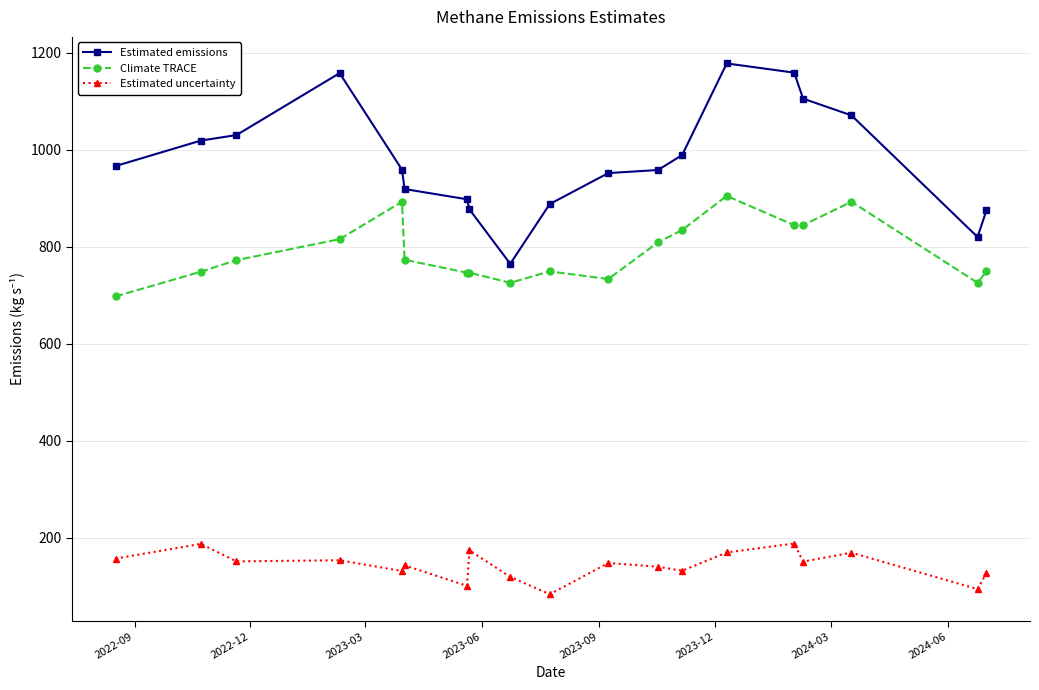

True or false: Estimated emissions and Estimated uncertainty intersect in this chart.

False